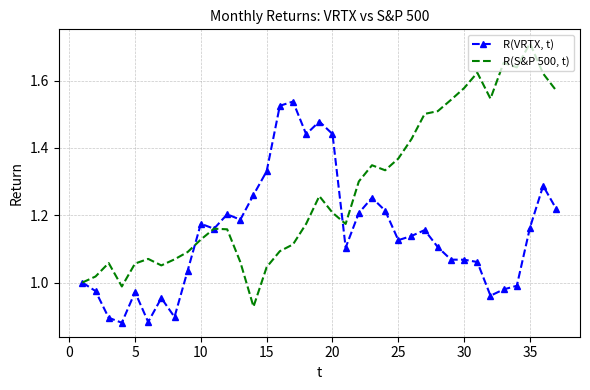

What is the difference between the maximum and second lowest values in the R(VRTX, t) series?

0.7